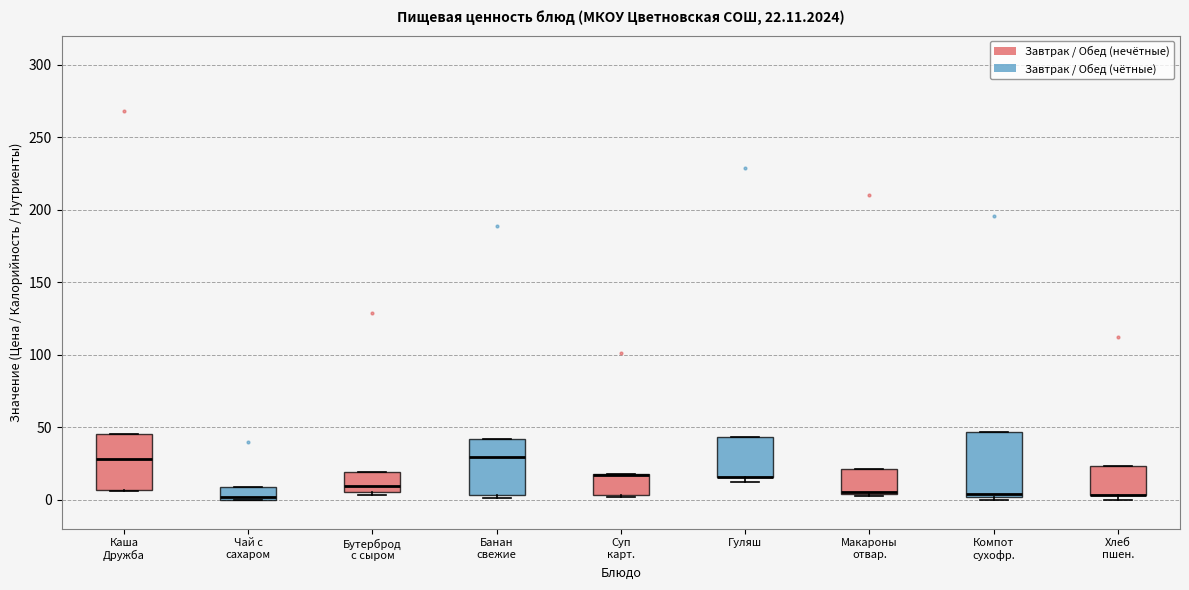

Comparing the boxes themselves (not the whiskers), which one is the tallest?

Компот сухофр.